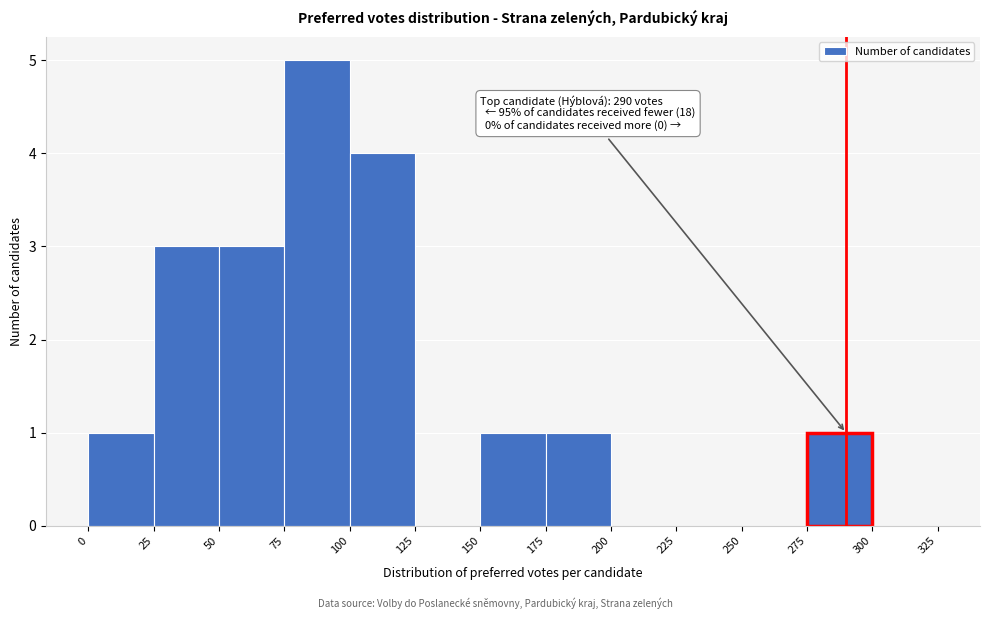

Over which range of the x-axis is the bar tallest?

75 to 100